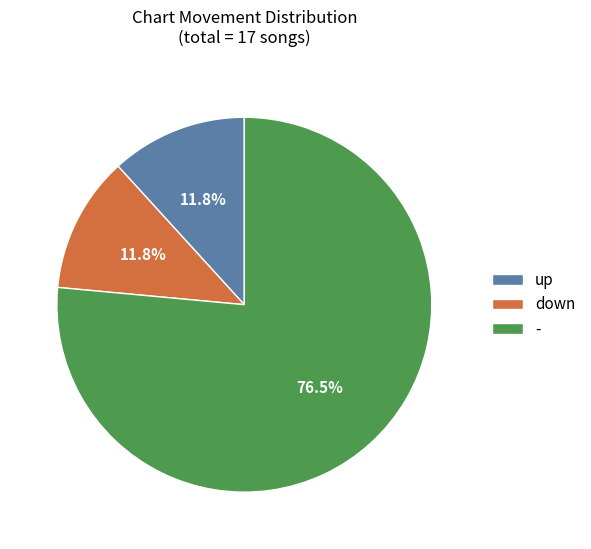

Is - the majority of the pie?

Yes